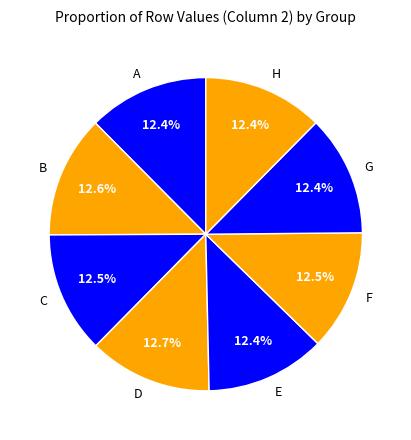

Does D represent more than half of the total?

No